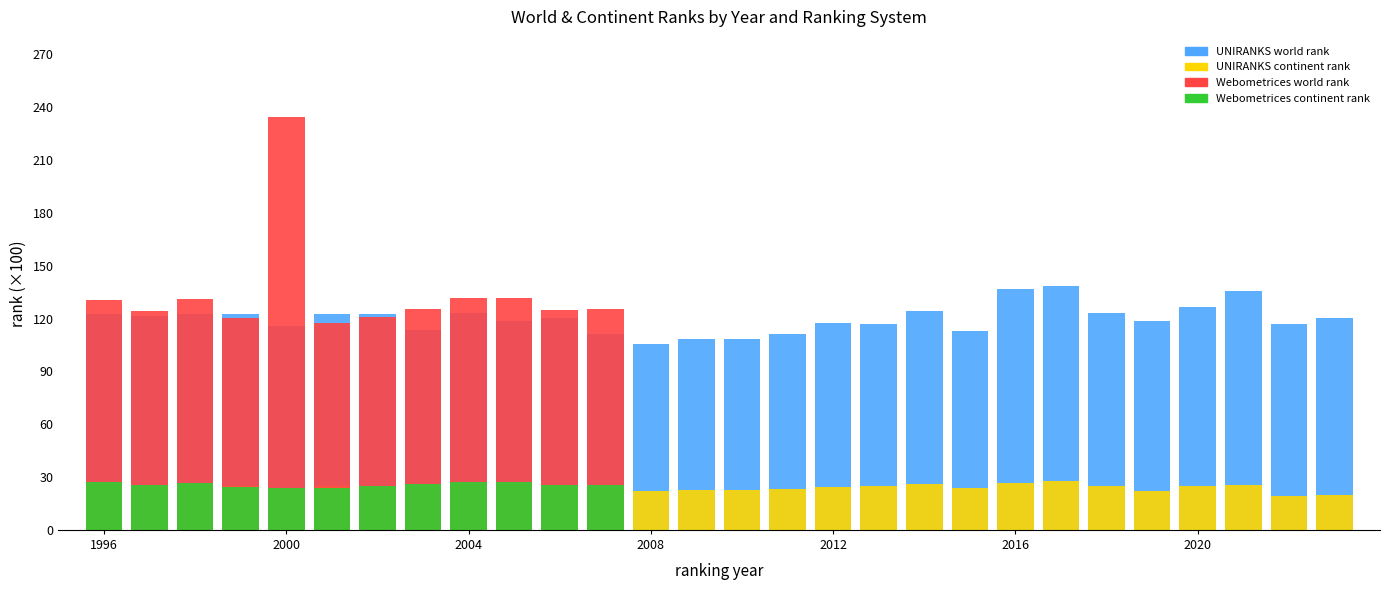

What are all the series names shown in the legend?

UNIRANKS world rank, UNIRANKS continent rank, Webometrices world rank, Webometrices continent rank